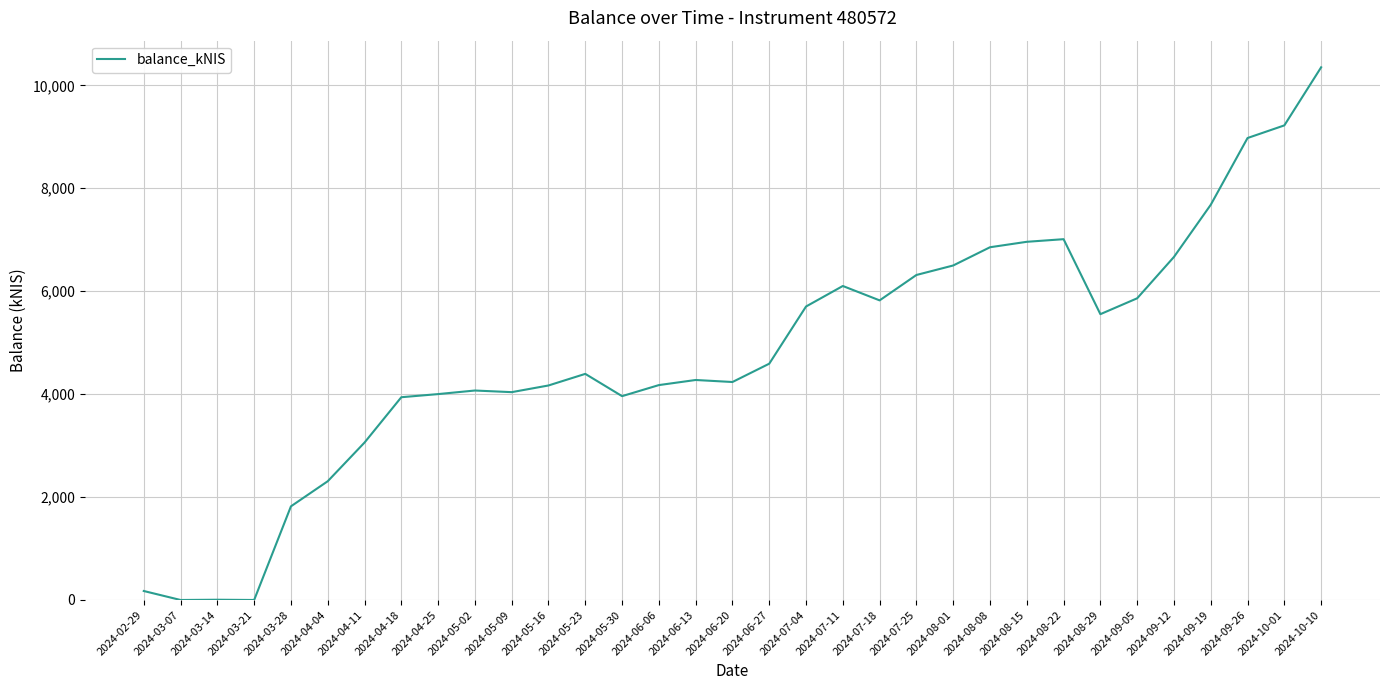

Which has a higher value, 2024-07-04 or 2024-03-14?

2024-07-04